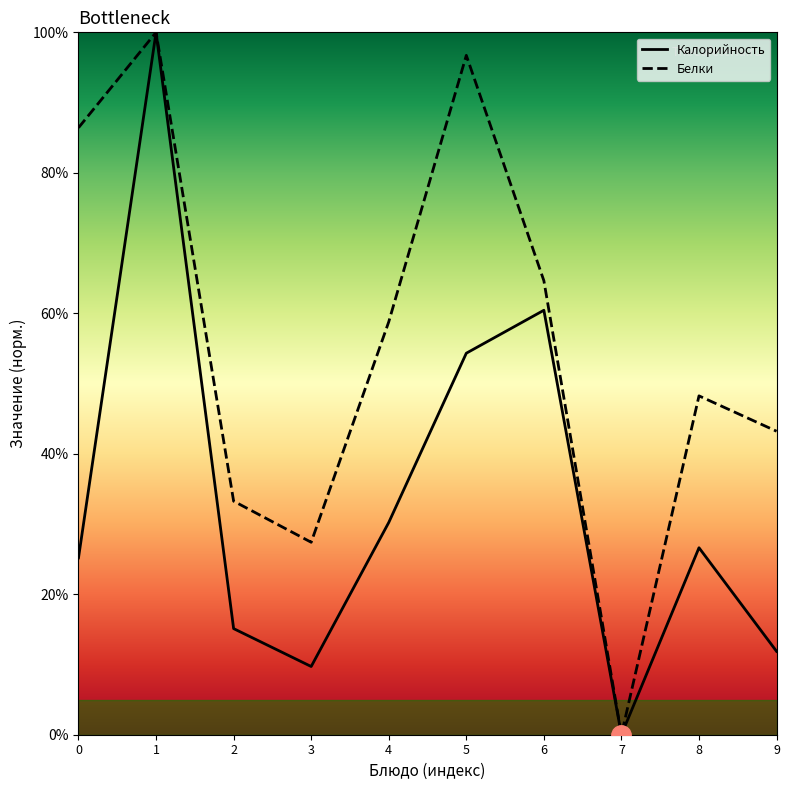

What is the value of the Калорийность point at the 6th from the left?

54.3